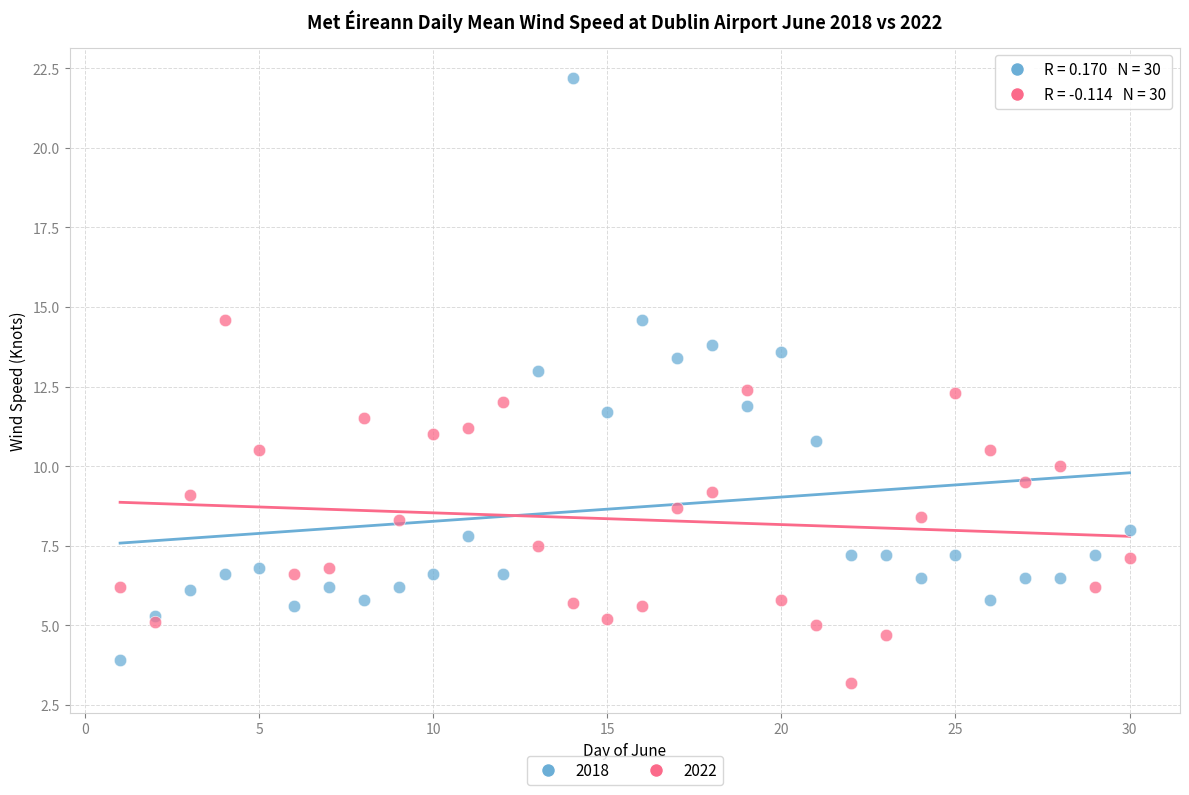

What are all the series names shown in the legend?

2018, 2022